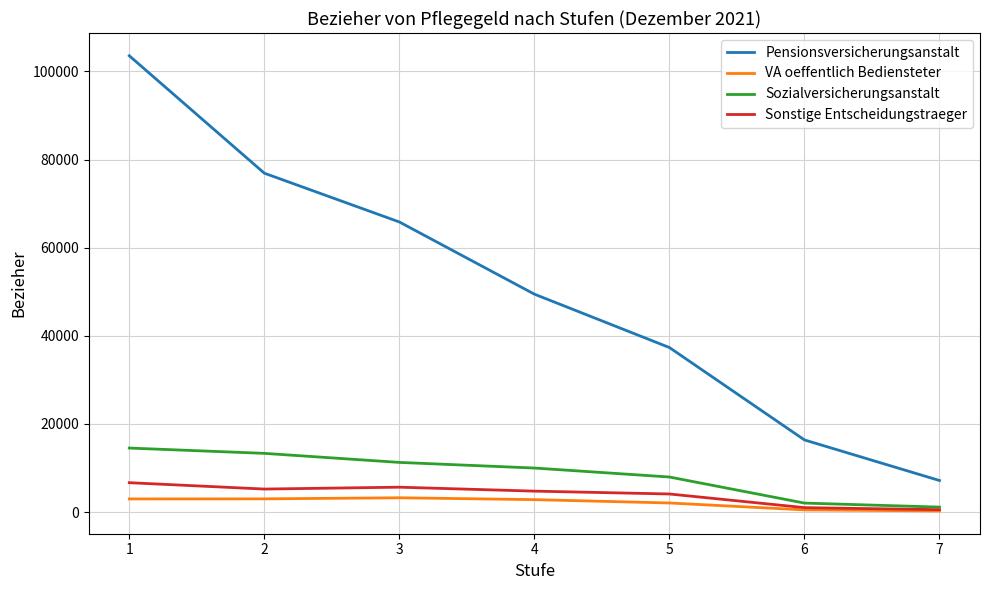

True or false: Sonstige Entscheidungstraeger and Pensionsversicherungsanstalt intersect in this chart.

False